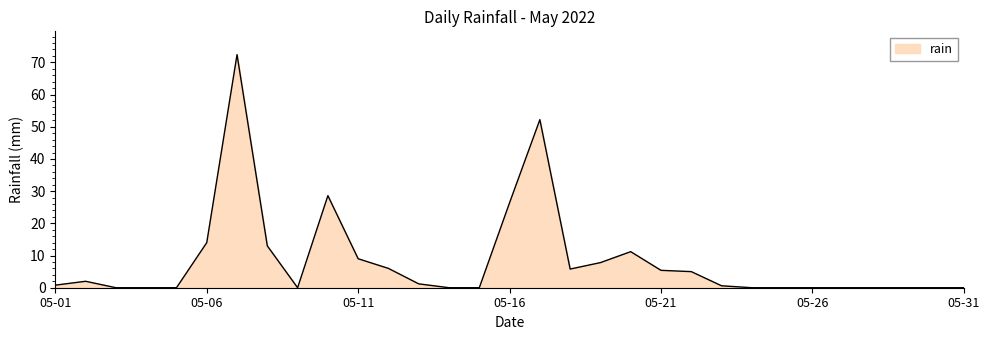

How many lines are shown in the chart?

1